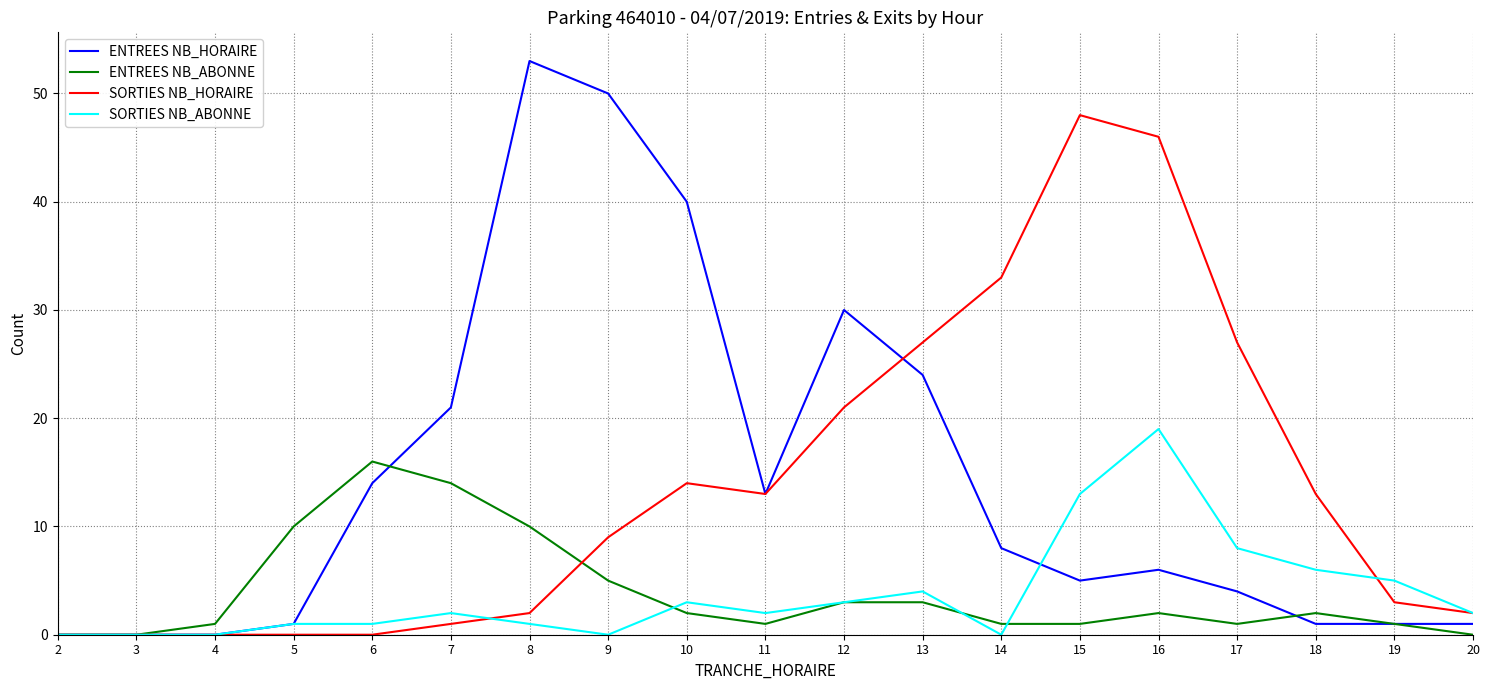

Which series has the largest total across all categories?

ENTREES NB_HORAIRE